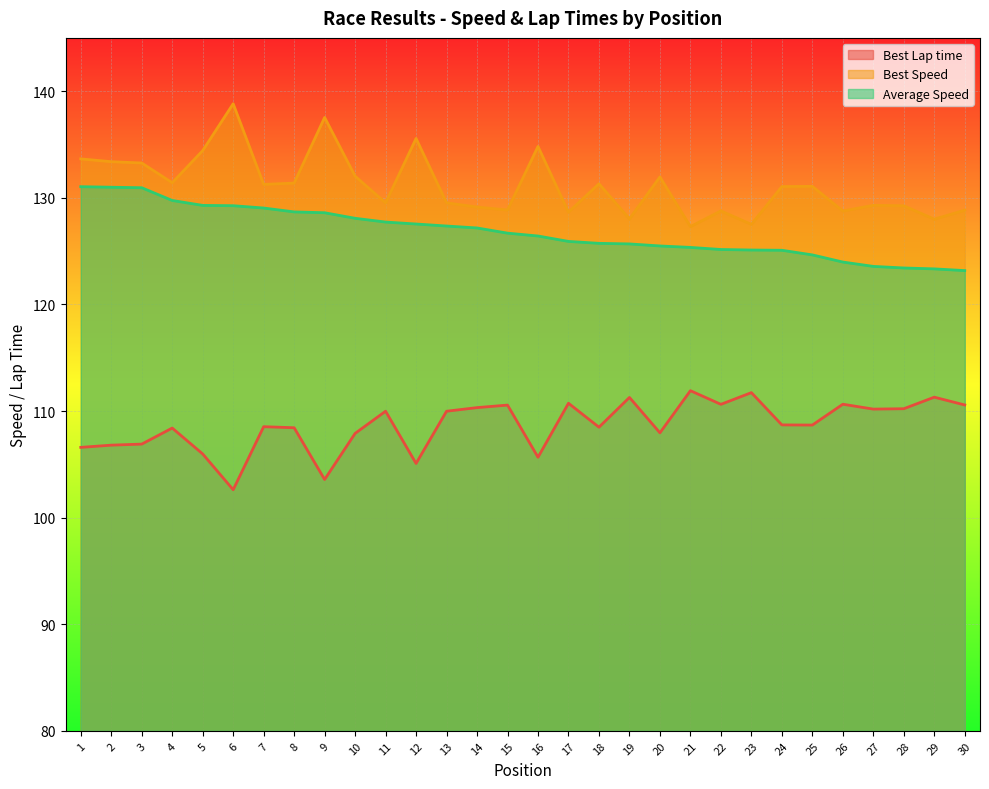

Rank the series by their average value, from lowest to highest.

Best Lap time, Average Speed, Best Speed